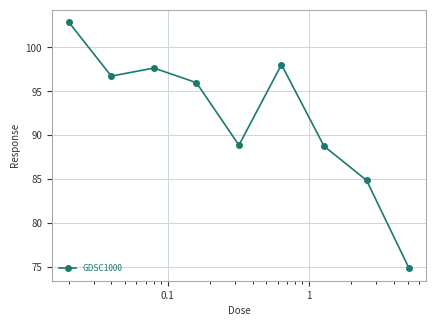

What is the value of the 4th point from the left?

96.0